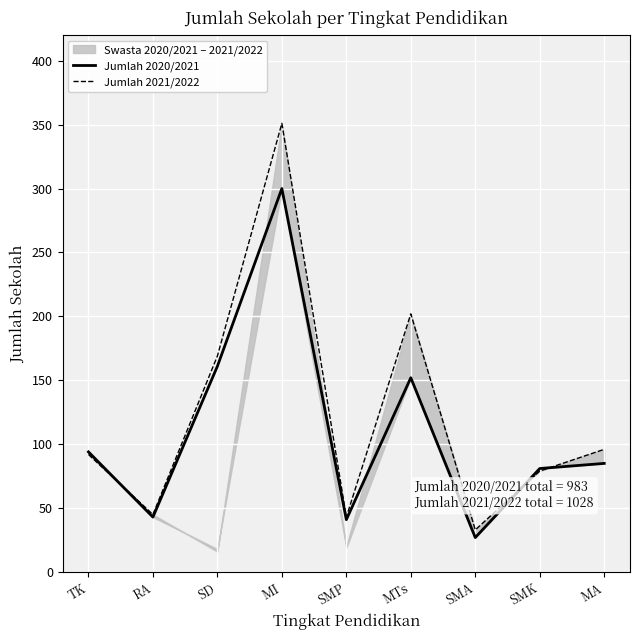

Is it true that Jumlah 2021/2022 equals 169 at SD?

True